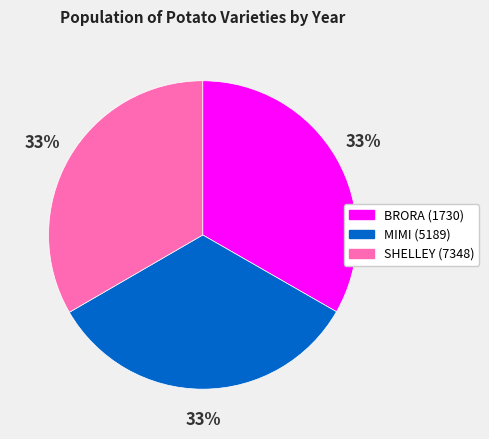

Is the sum of SHELLEY (7348) and MIMI (5189) greater than half?

Yes